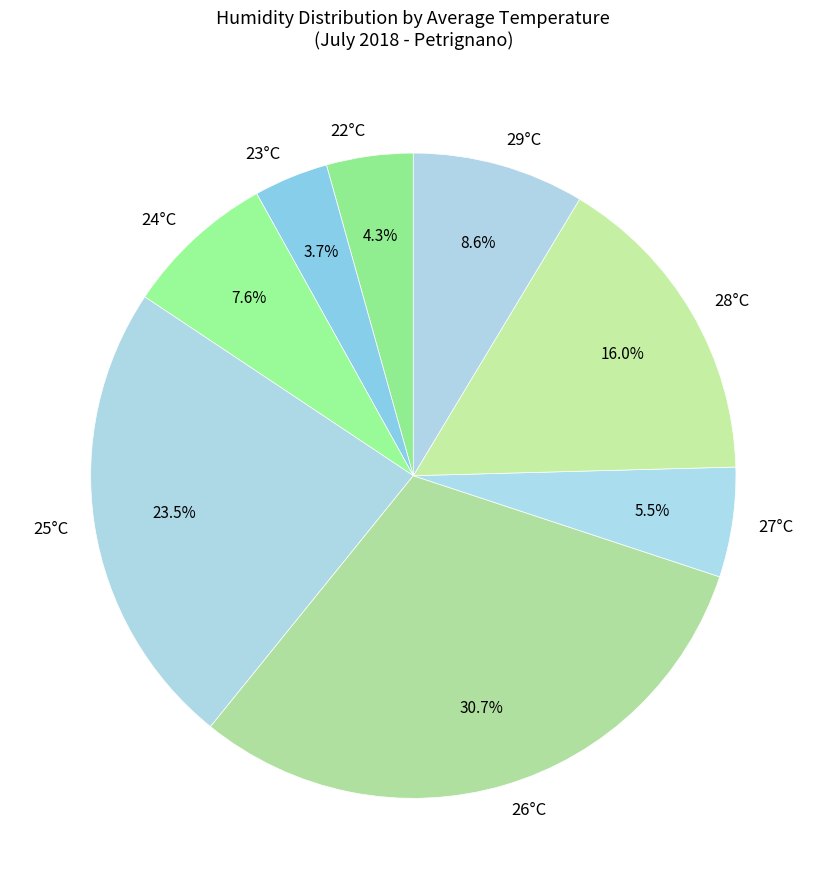

How many slices are in this pie chart?

8